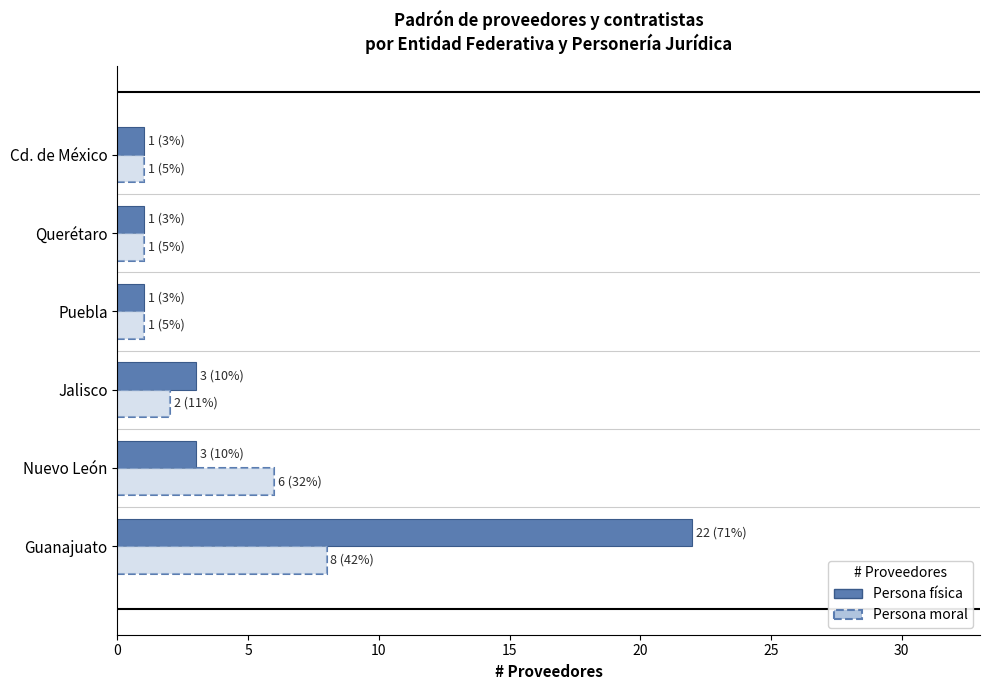

How many bars are there in total?

12